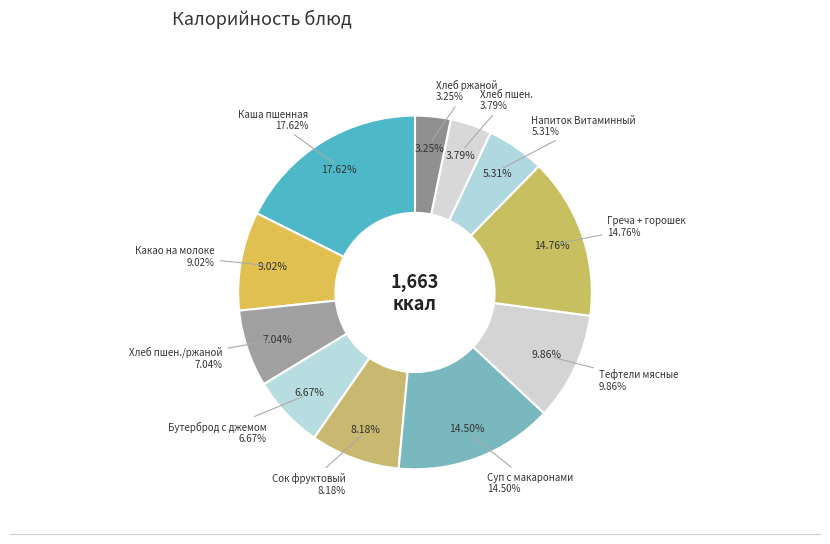

Do Греча рассыпчатая + горошек зеленый and Хлеб пшен.витаминизир together represent more than half of the pie?

No